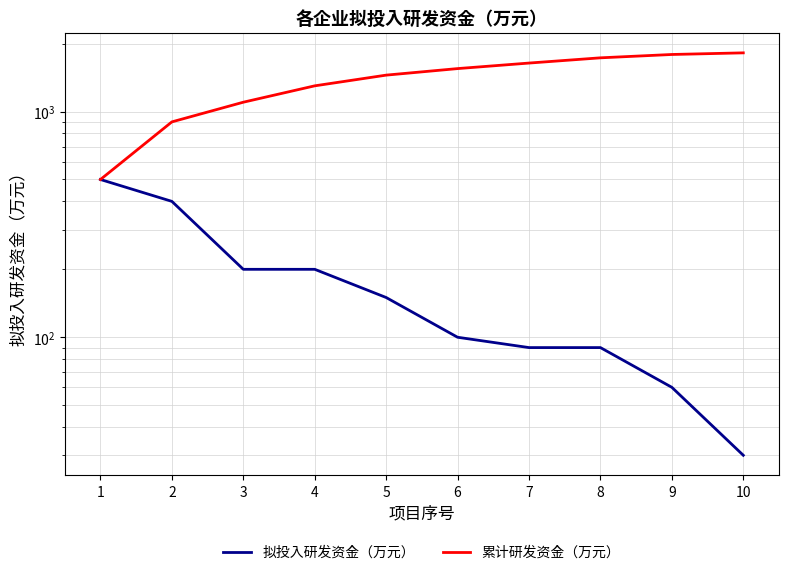

What is the average value of the 累计研发资金（万元） series?

1378